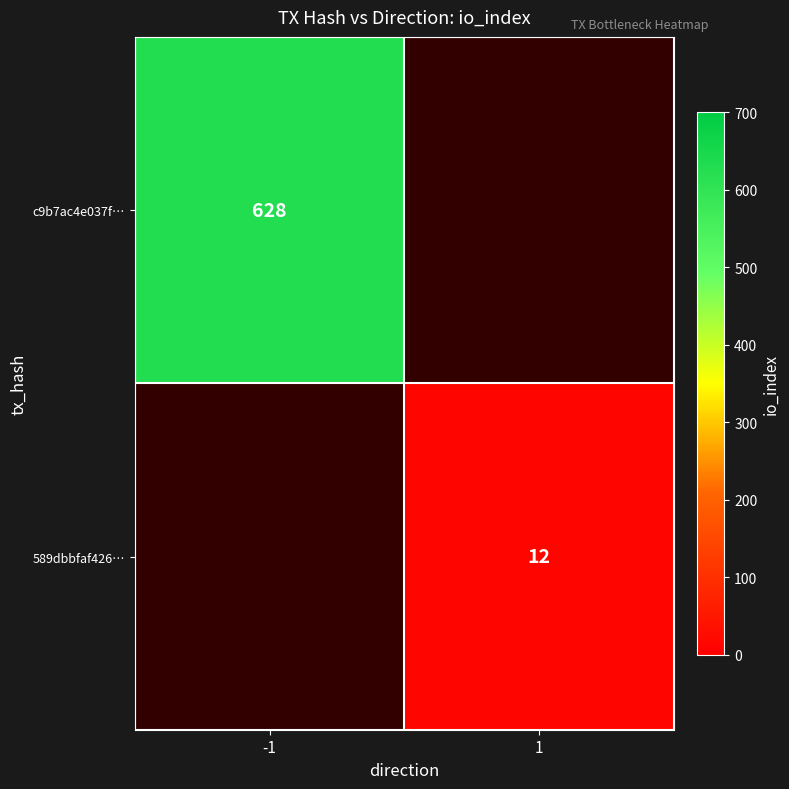

How many distinct data groups are displayed?

2